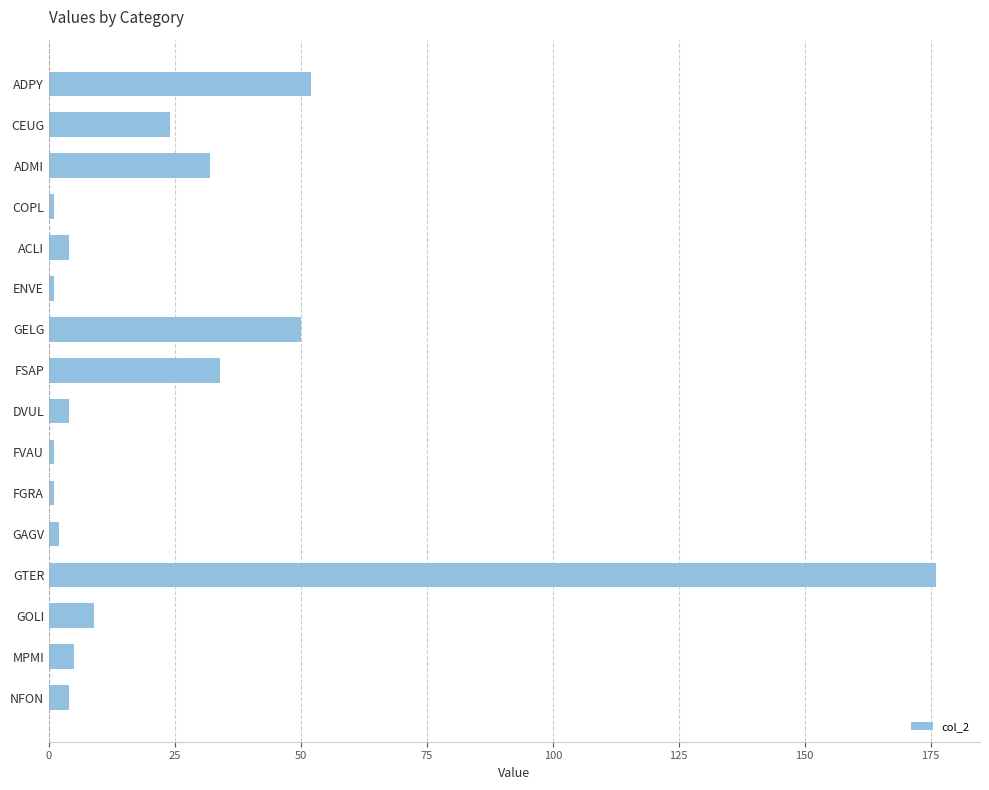

Which has a higher value, MPMI or FGRA?

MPMI